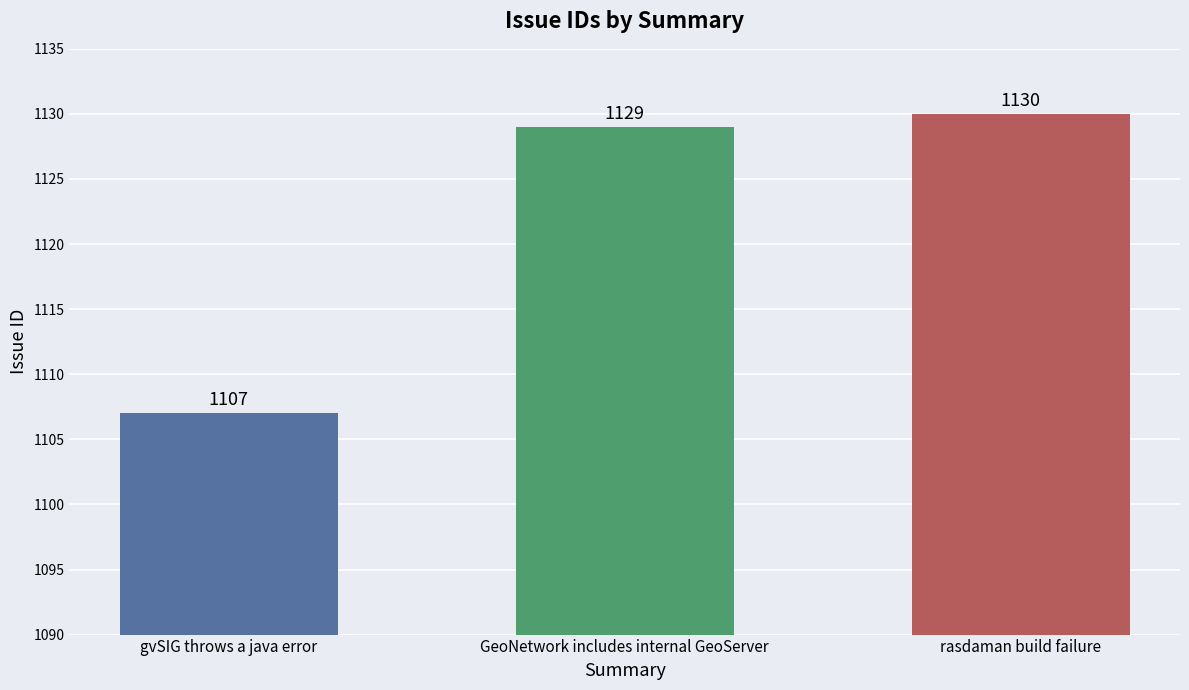

Does the chart contain stacked bars?

No